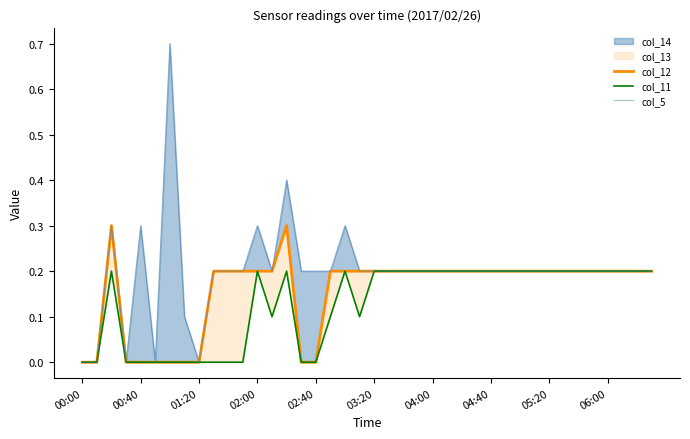

How many col_11 values are between 0 and 1?

40